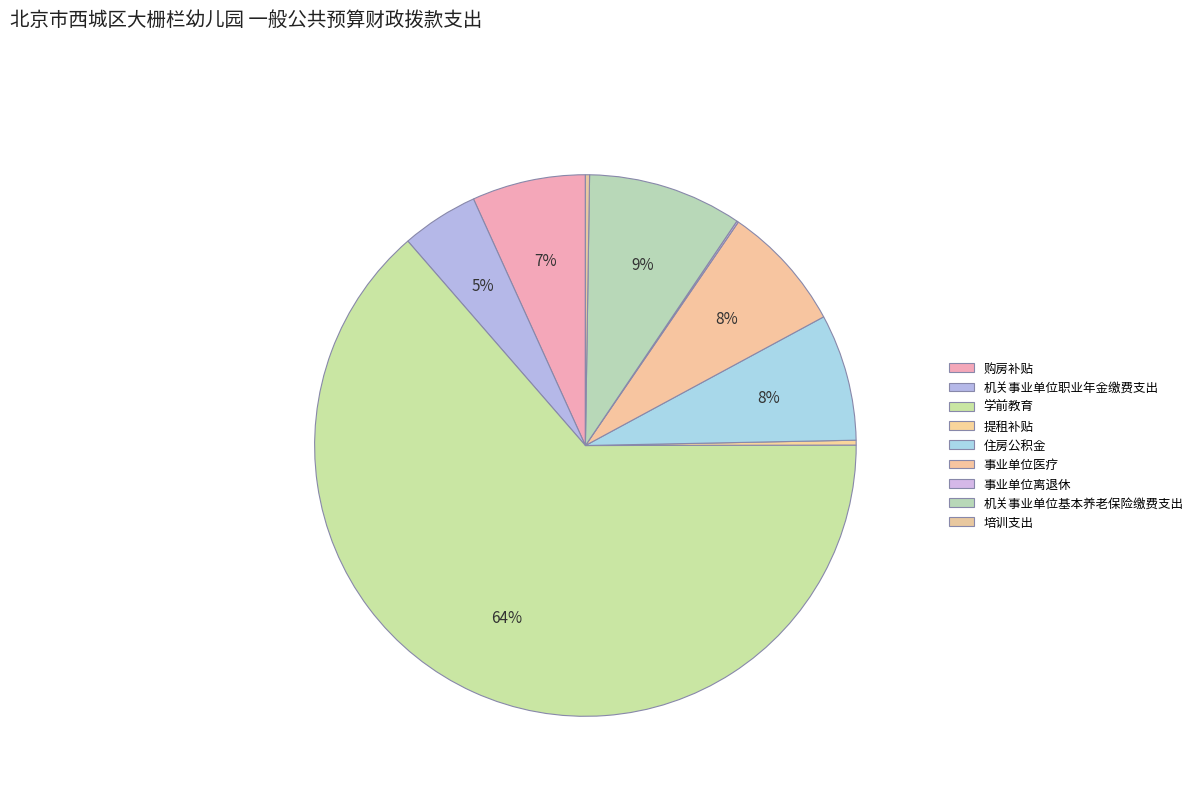

To the nearest percent, what is the average slice percentage?

11%